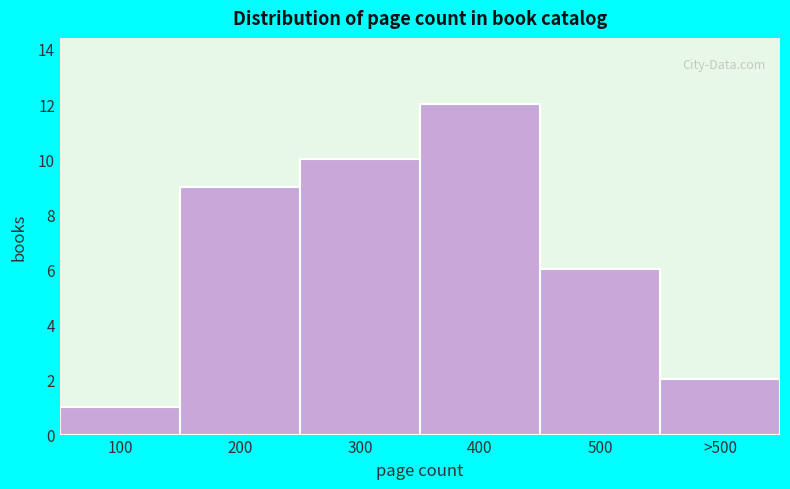

Reading right to left, transcribe all the data shown in this chart.

2	6	12	10	9	1